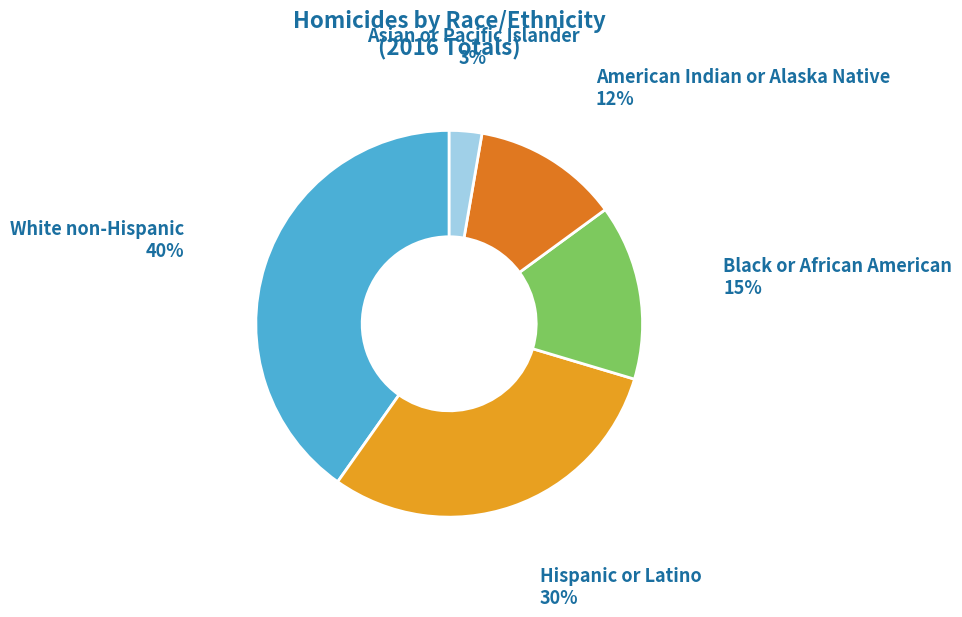

Which has a higher value, Black or African American or American Indian or Alaska Native?

Black or African American